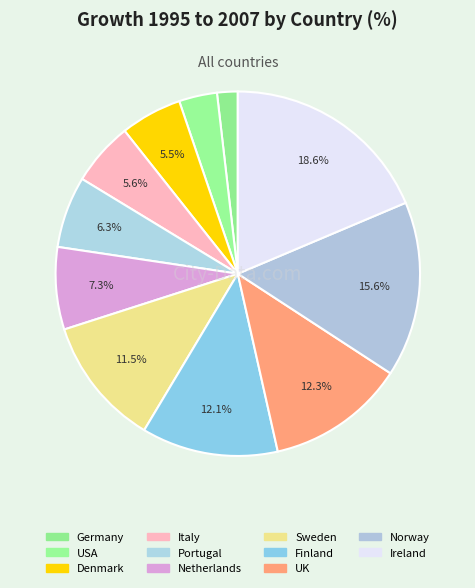

True or false: Sweden accounts for 11% of the total.

True